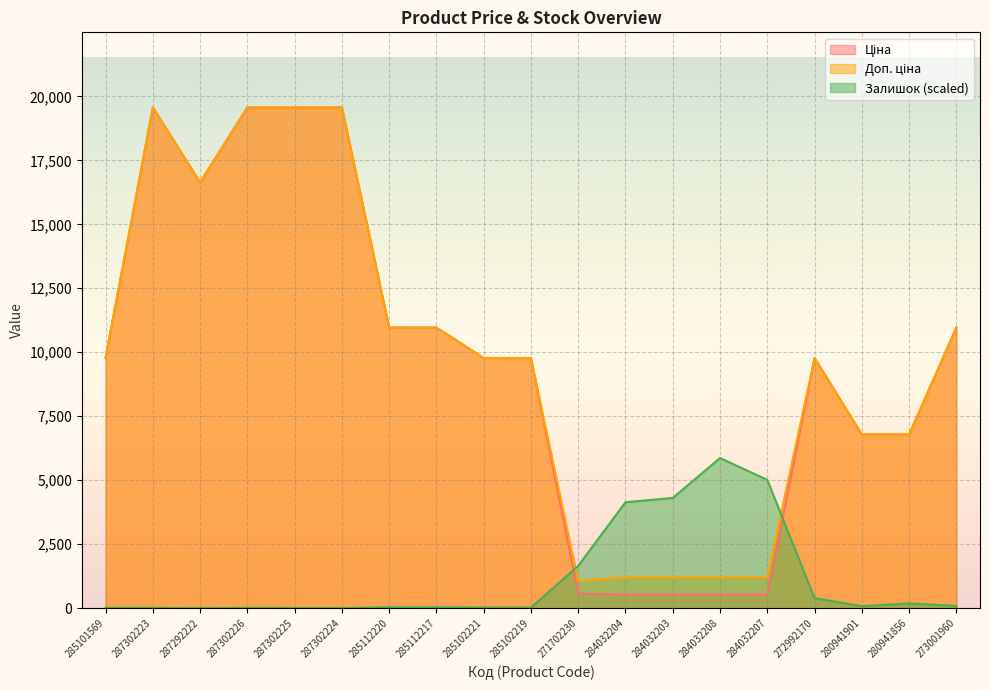

What position from the left is 280941856?

18